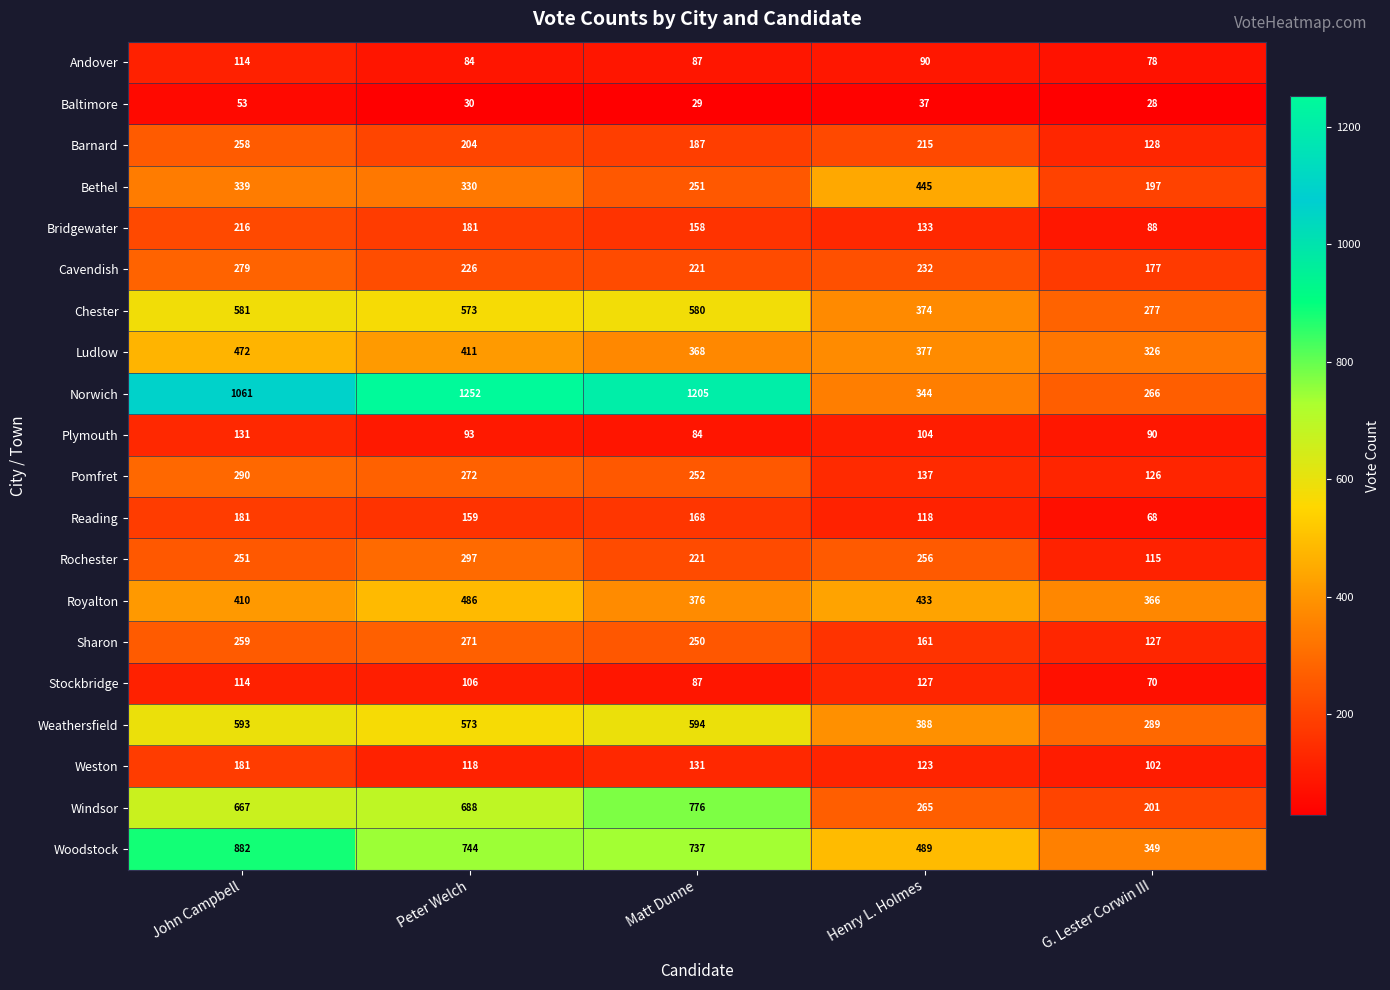

True or false: Plymouth has a value of 104 at Henry L. Holmes.

True